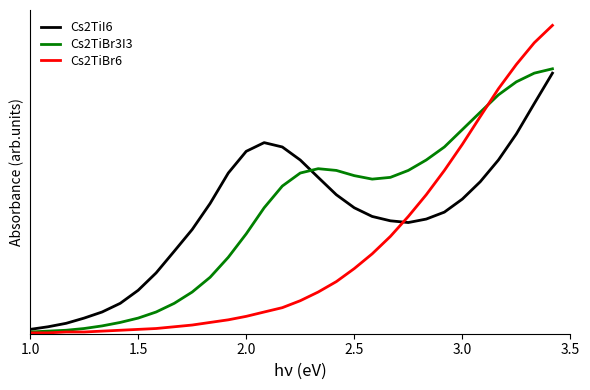

Does the chart display data point markers on the line(s)?

No